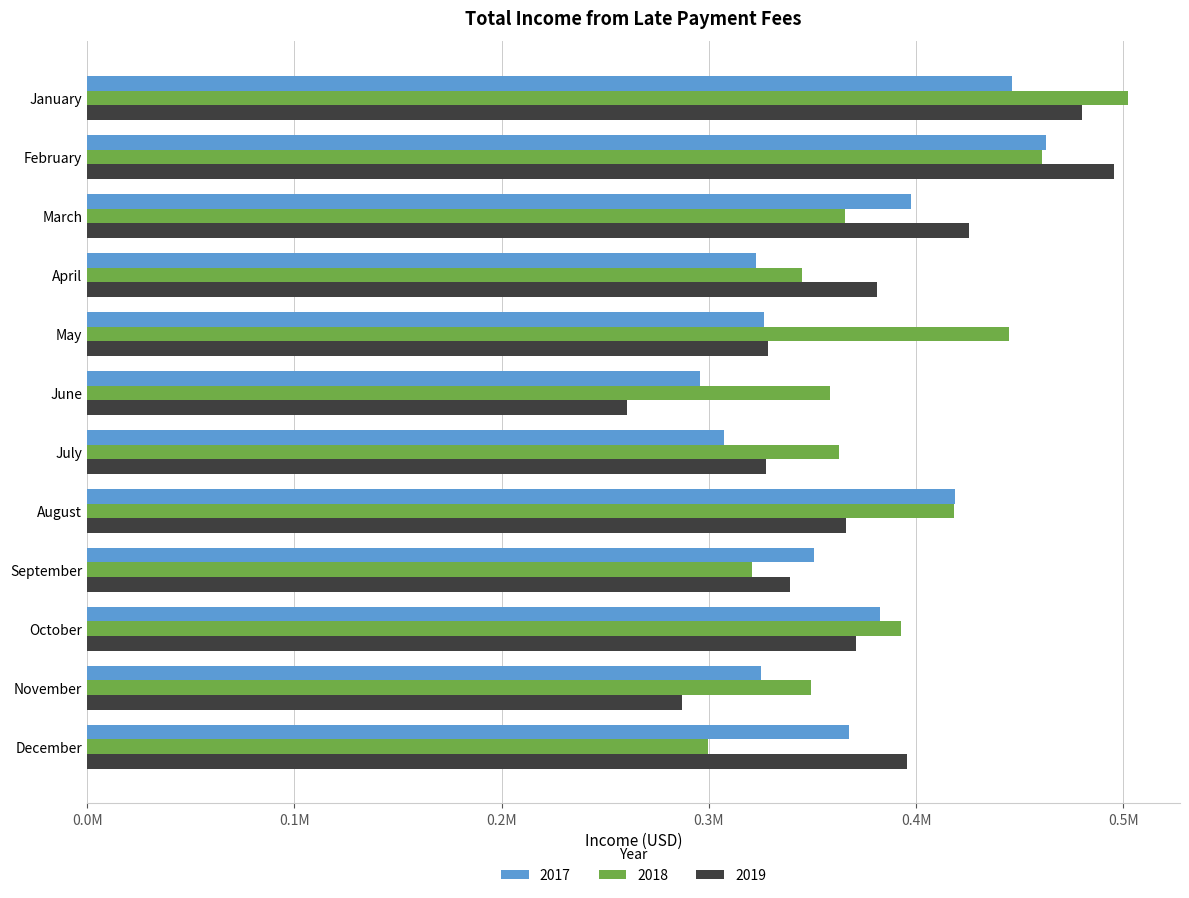

What is the average value of the 2019 series?

371408.7